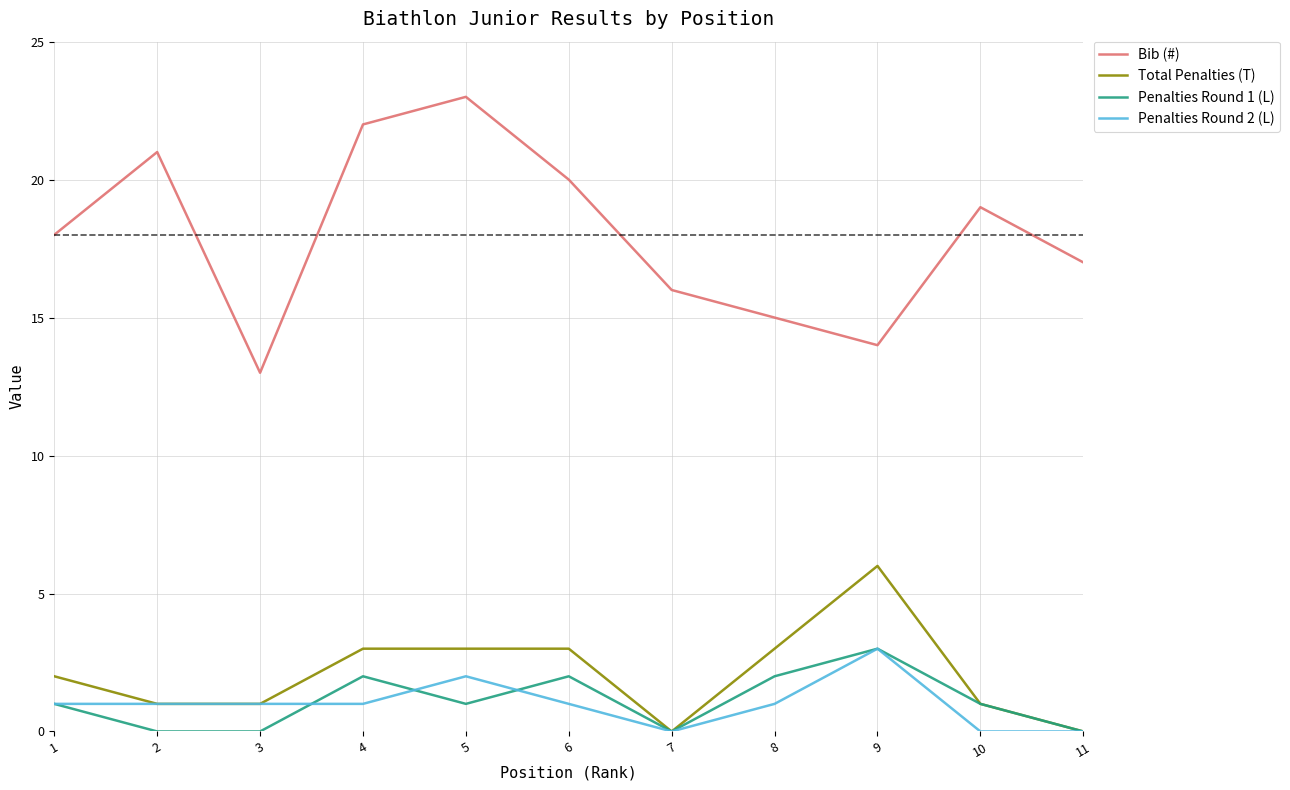

Which series has the largest range (max minus min)?

Bib (#)